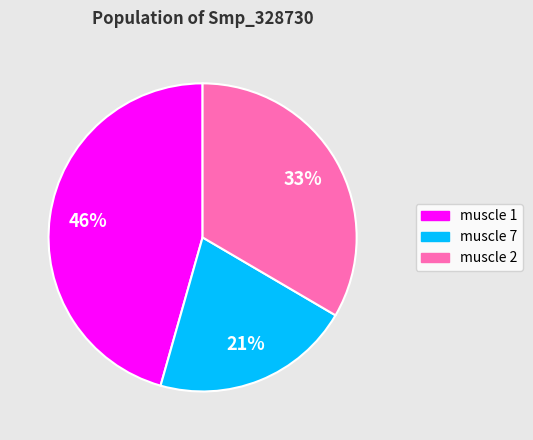

Is there any slice that represents more than half of the pie?

No